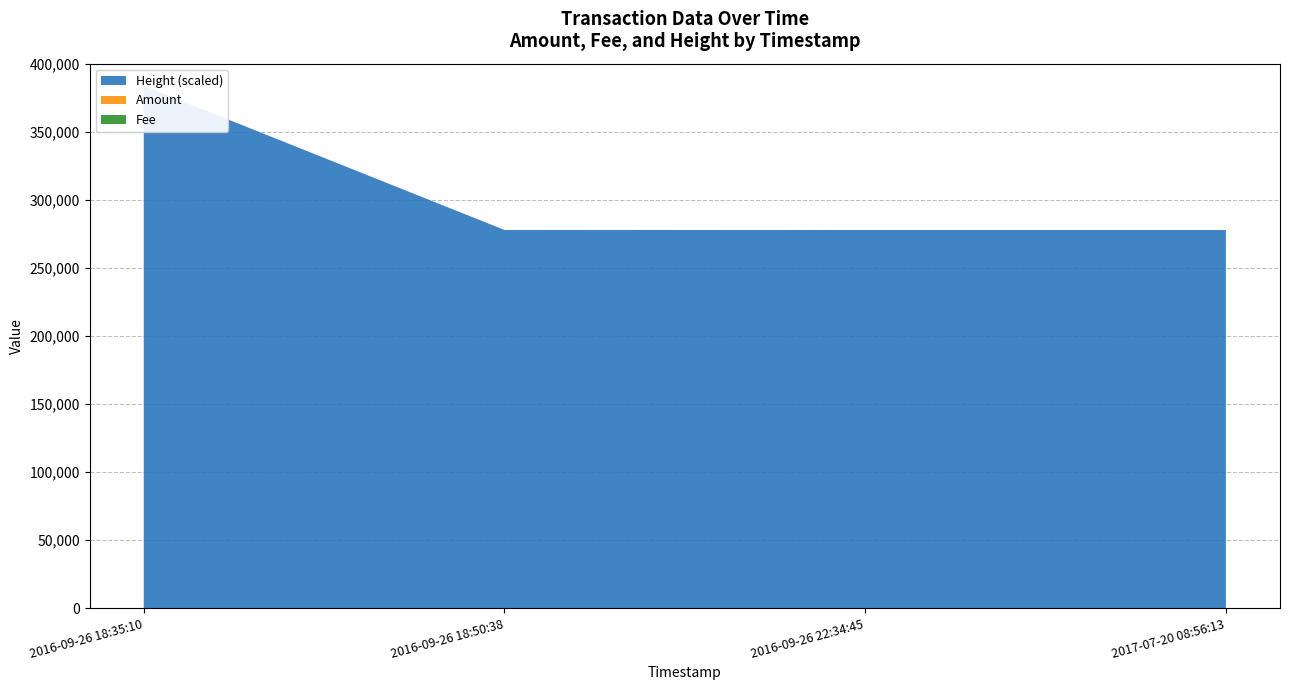

Reading right to left, transcribe all the data shown in this chart.

Amount: 10	3	12	0
Fee: 1	1	1	1
Height (scaled): 277769	277773	277828	383739